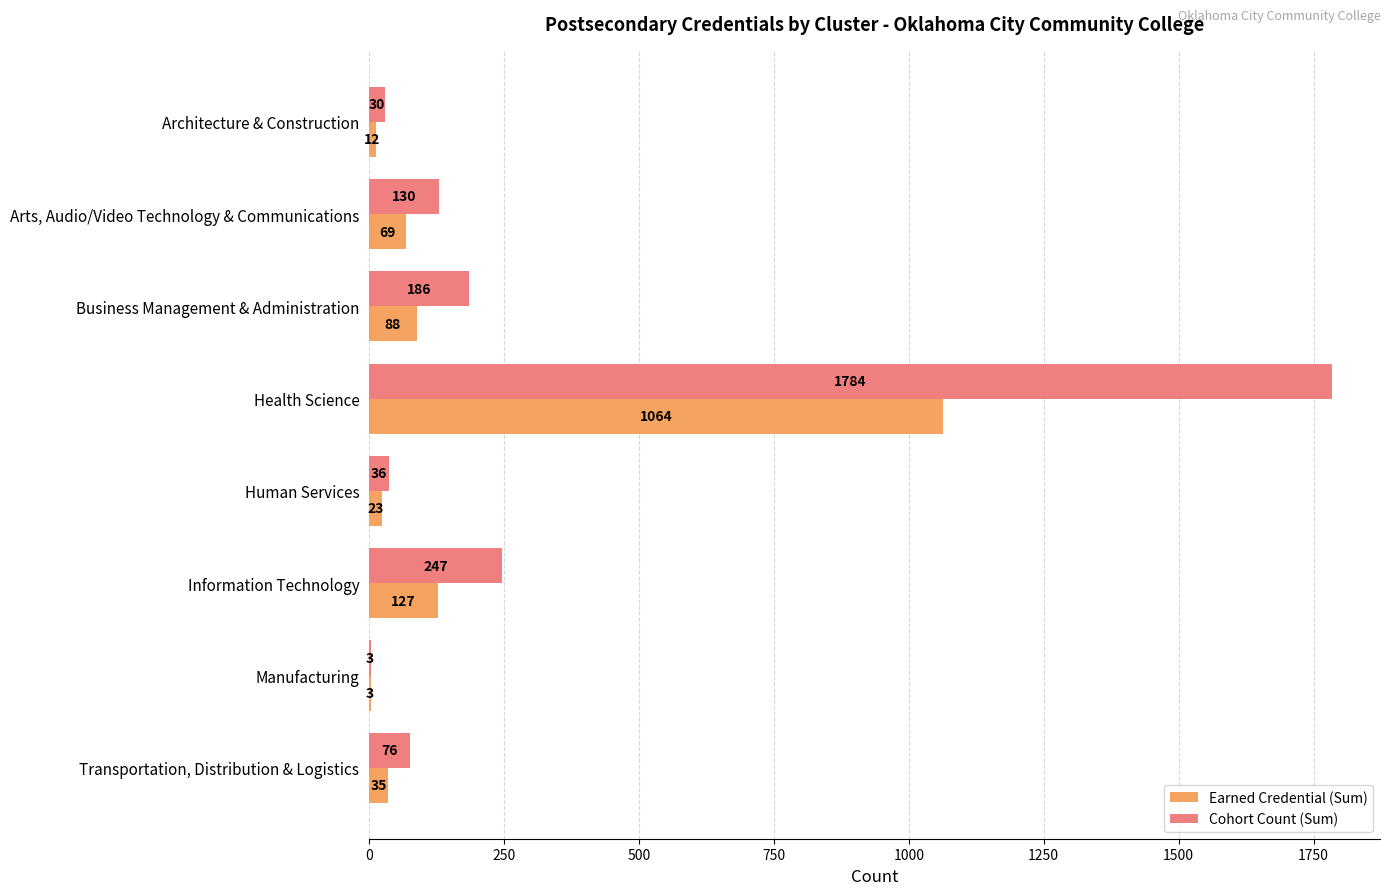

What is the average value of the Cohort Count (Sum) series?

312